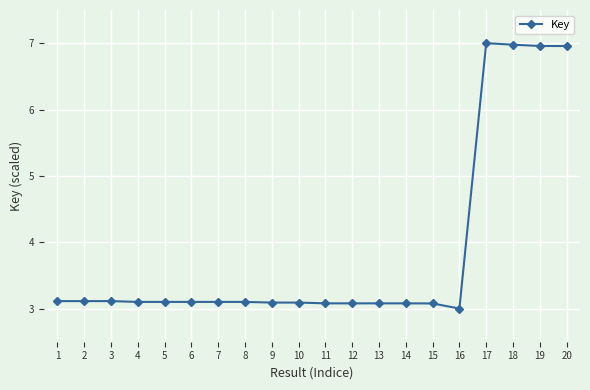

What is the ratio of the value at 13 to the value at 14?

1.0